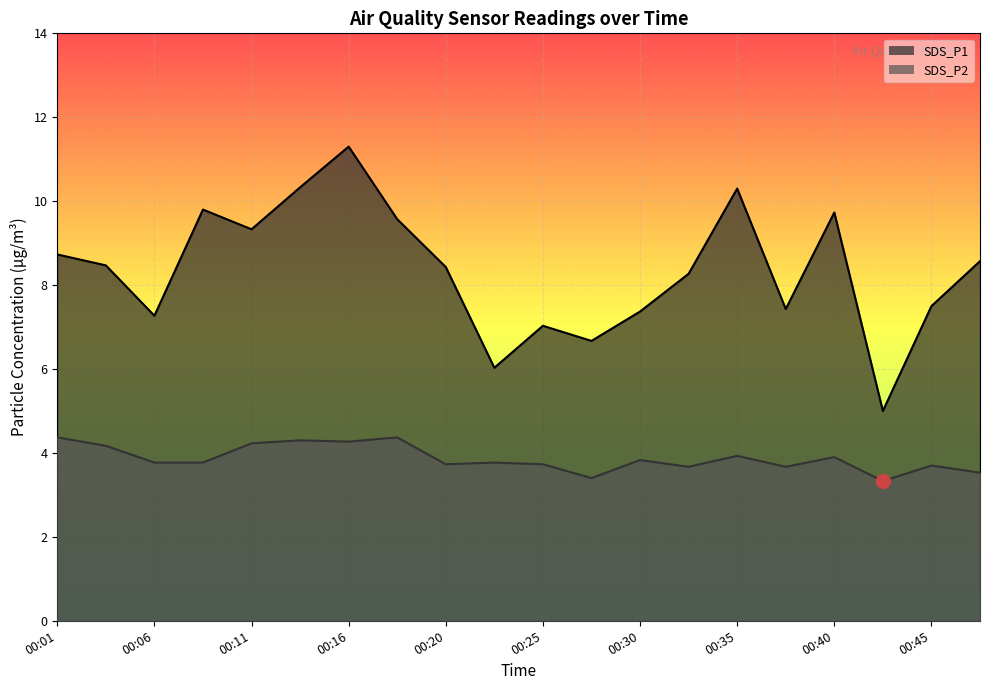

Rank the series by their average value, from lowest to highest.

SDS_P2, SDS_P1